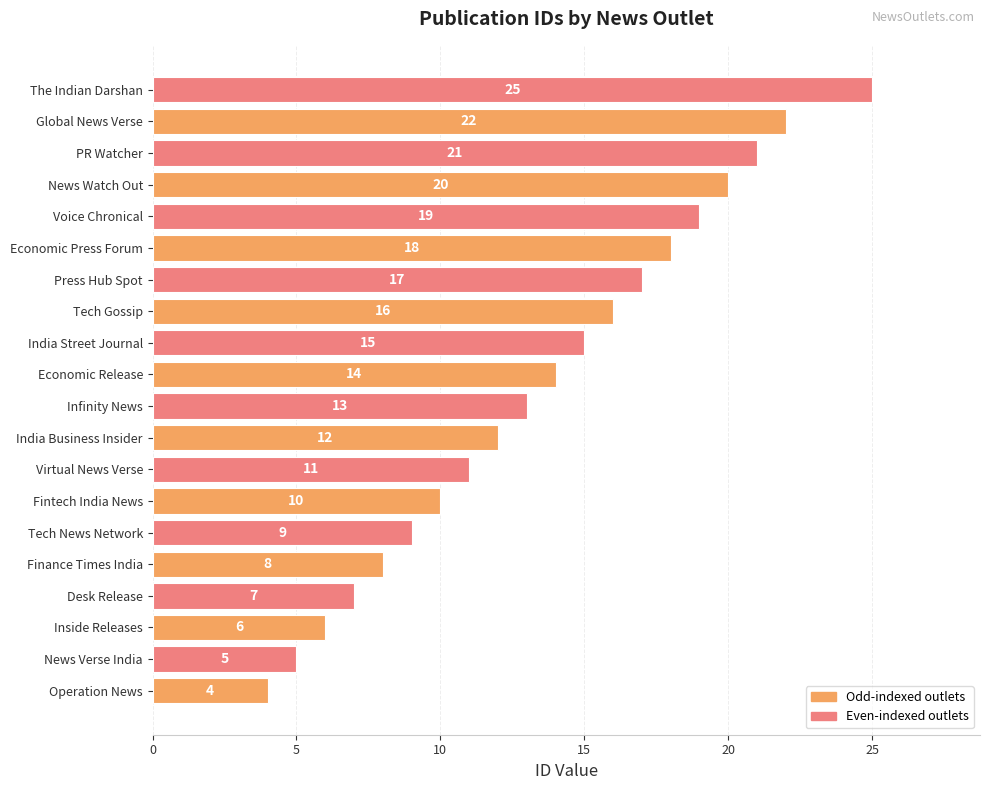

Is it true that the value at Finance Times India is 8?

True